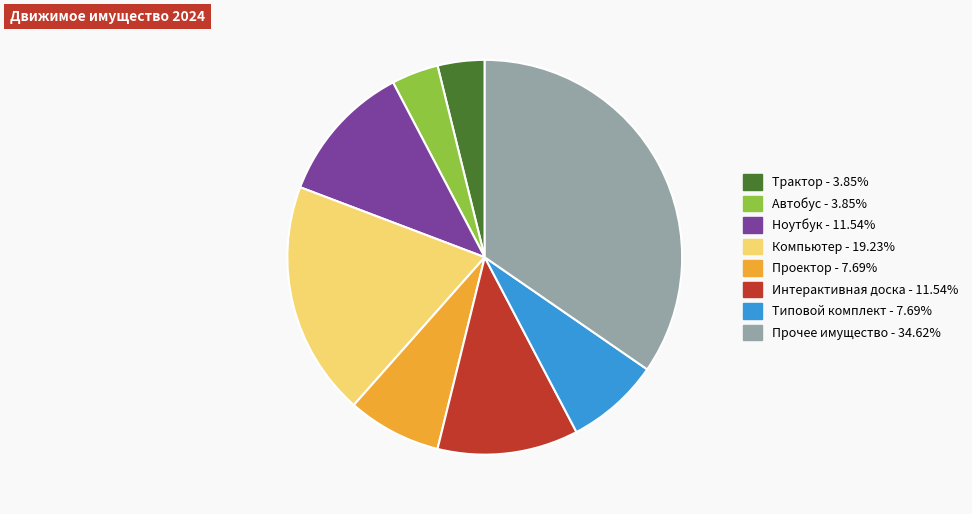

Do Интерактивная доска and Проектор together represent more than half of the pie?

No